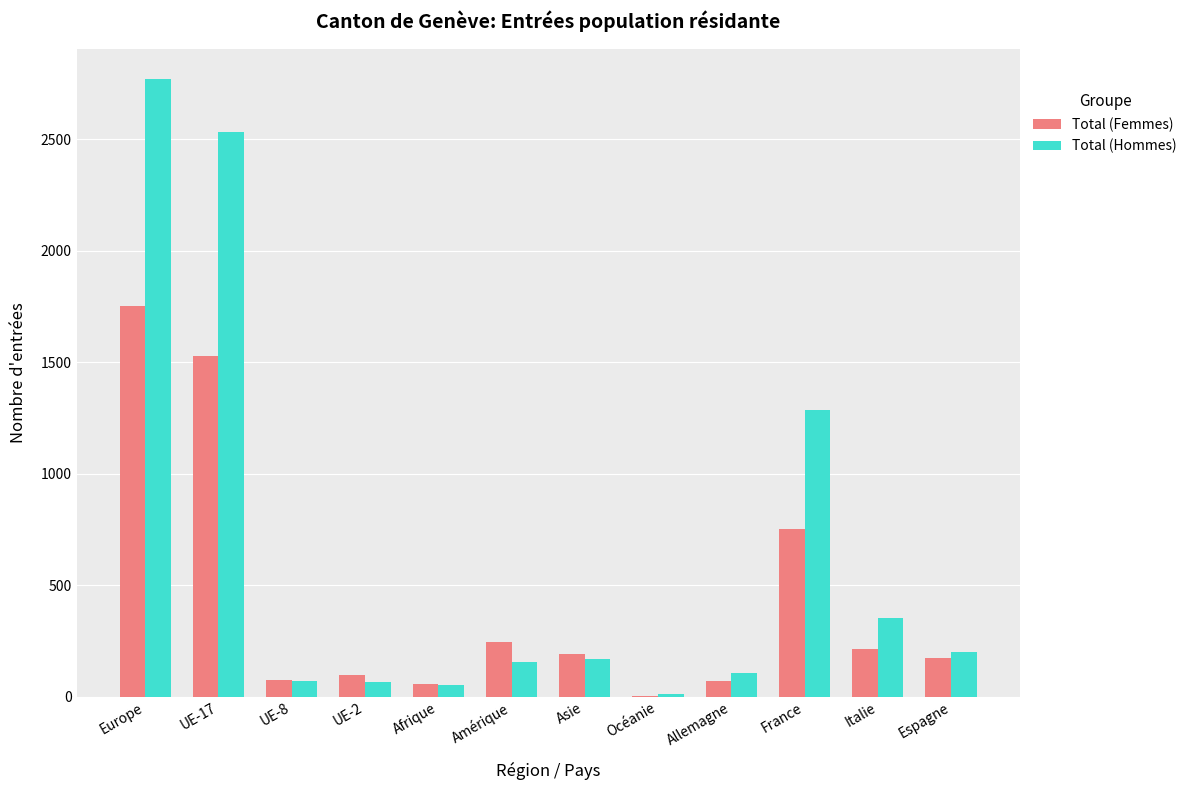

Count the number of categories in the chart.

12